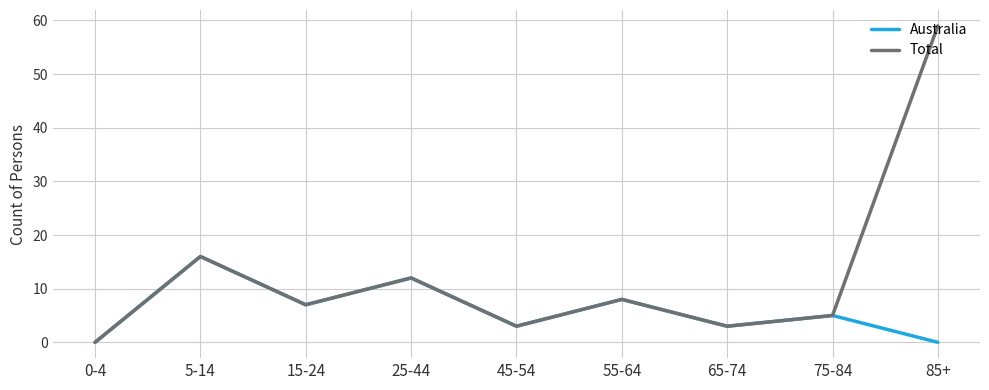

Which series has the largest range (max minus min)?

Total